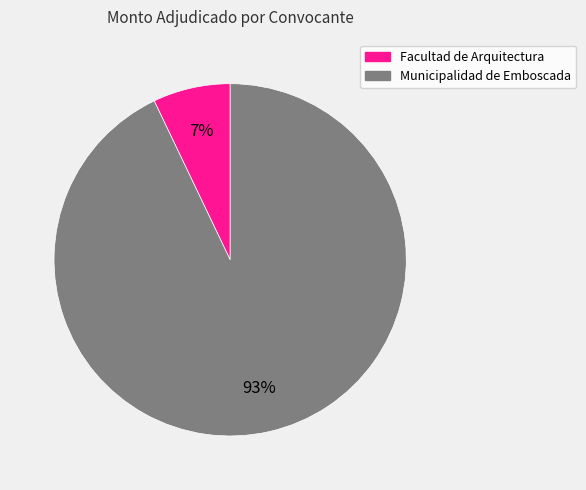

Is the sum of Municipalidad de Emboscada and Facultad de Arquitectura greater than half?

Yes